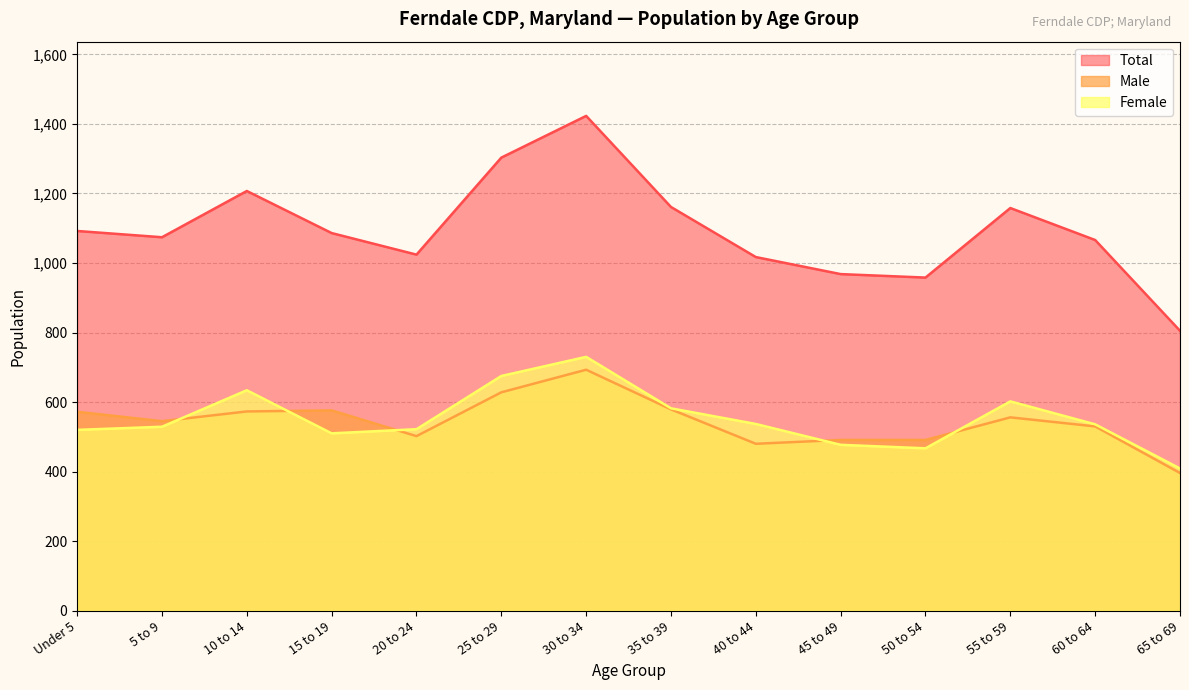

Where is Female nearest to the value 569?

35 to 39